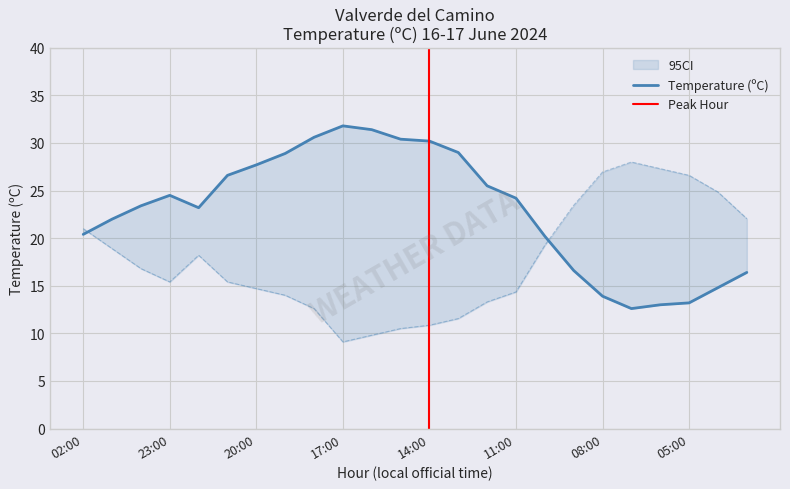

Does the chart display data point markers on the line(s)?

No